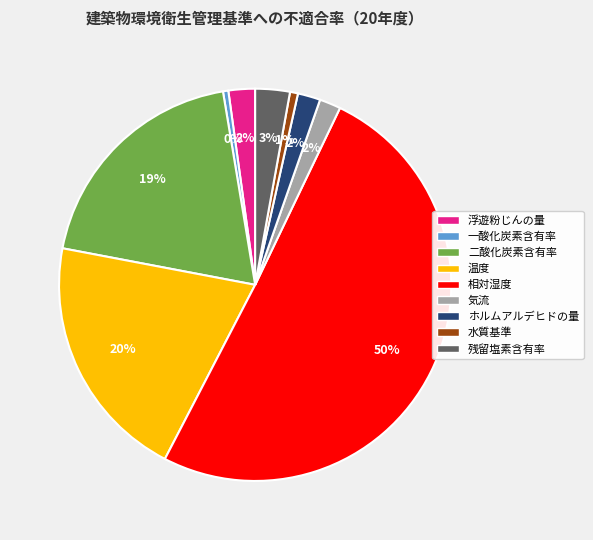

To the nearest percent, what is the difference between the 温度 and 二酸化炭素含有率 slice percentages?

1%